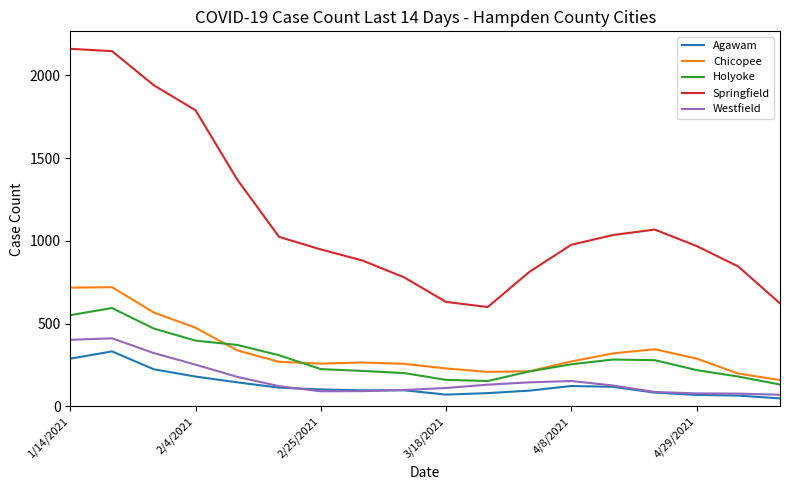

Which series has the largest total across all categories?

Springfield